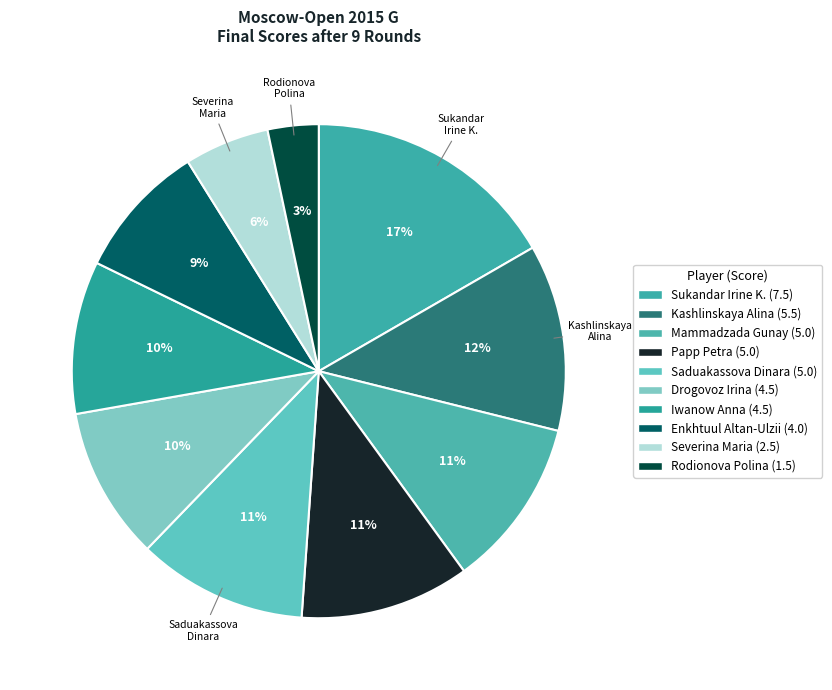

How many segments does this pie chart have?

10